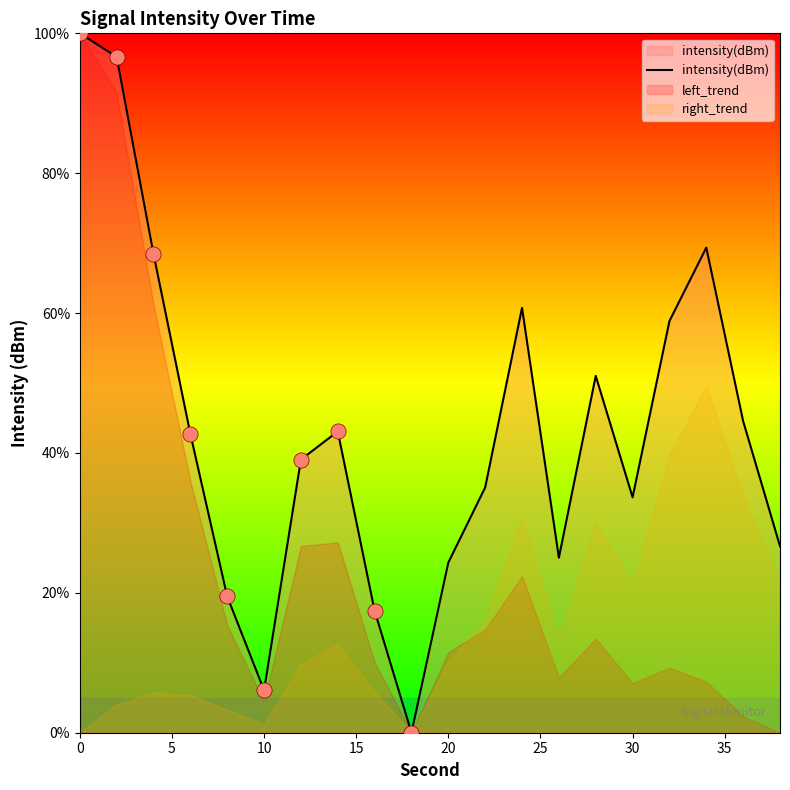

The intensity(dBm) series shows 10.6 at 10. True or false?

False